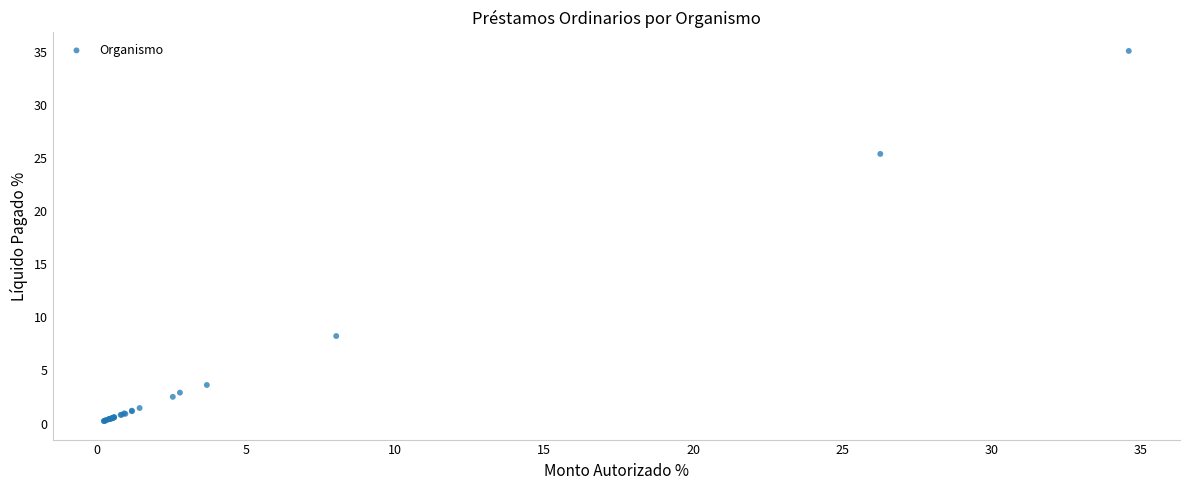

What Y value in the scatter plot is closest to 17?

25.4